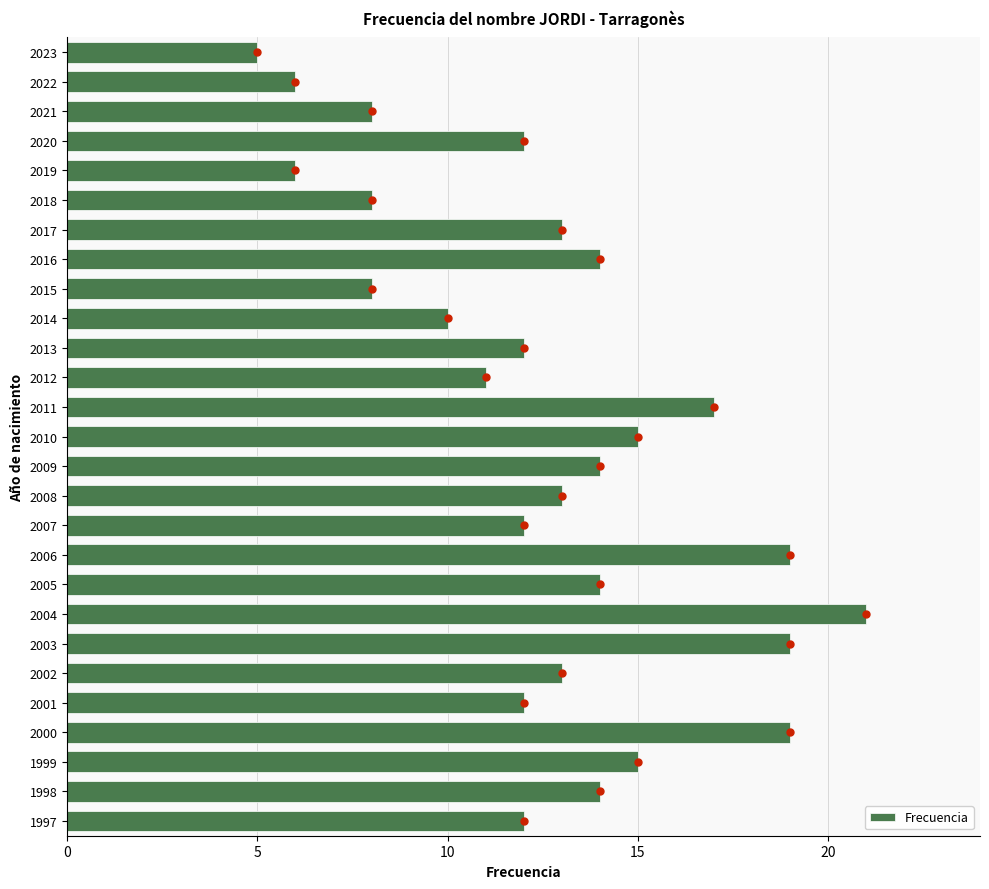

The Frecuencia series shows 21 at 2004. True or false?

True